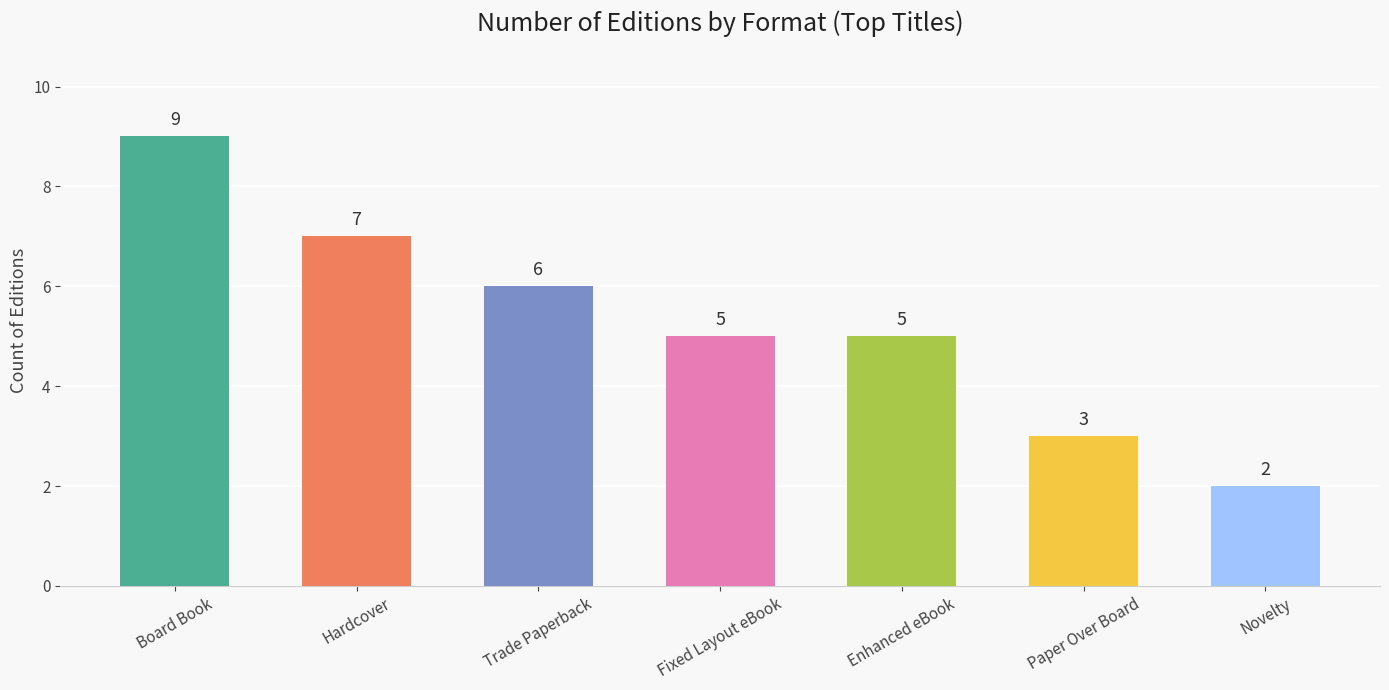

The chart shows a value of 5 at Enhanced eBook. True or false?

True